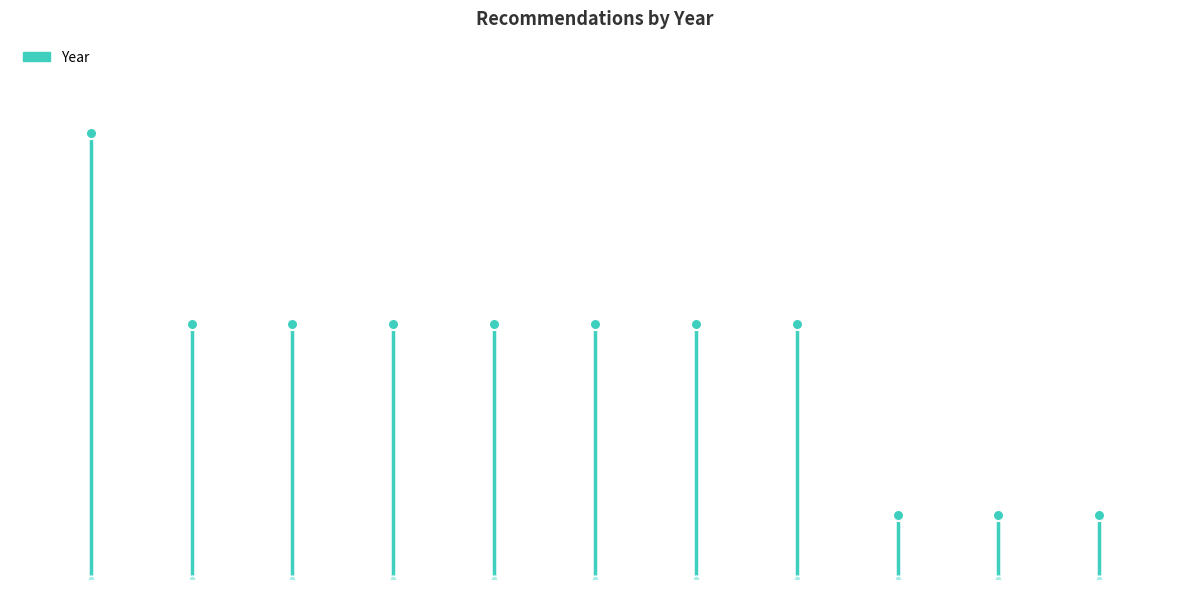

True or false: there are more than 1 points higher than both neighbors.

False